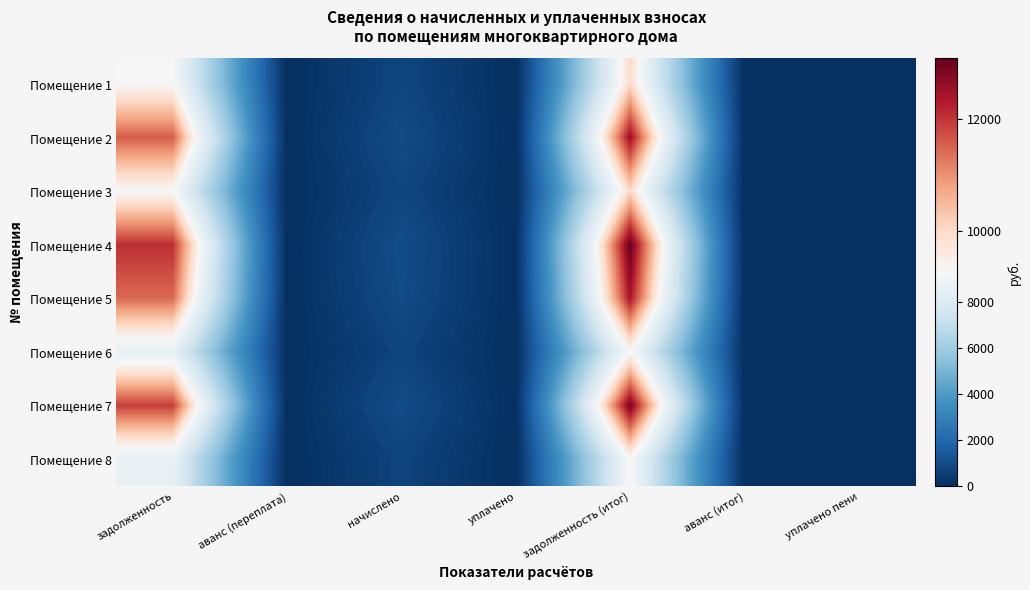

Reading left to right, what are all the values shown in this chart?

Помещение 1: задолженность=9254.4	аванс (переплата)=0.0	начислено=780.8	уплачено=0.0	задолженность (итог)=10035.2	аванс (итог)=0.0	уплачено пени=0.0
Помещение 2: задолженность=11558.4	аванс (переплата)=0.0	начислено=975.2	уплачено=0.0	задолженность (итог)=12533.6	аванс (итог)=0.0	уплачено пени=0.0
Помещение 3: задолженность=9254.4	аванс (переплата)=0.0	начислено=780.8	уплачено=0.0	задолженность (итог)=10035.2	аванс (итог)=0.0	уплачено пени=0.0
Помещение 4: задолженность=12057.6	аванс (переплата)=0.0	начислено=1017.4	уплачено=0.0	задолженность (итог)=13075.0	аванс (итог)=0.0	уплачено пени=0.0
Помещение 5: задолженность=11443.2	аванс (переплата)=0.0	начислено=965.5	уплачено=0.0	задолженность (итог)=12408.7	аванс (итог)=0.0	уплачено пени=0.0
Помещение 6: задолженность=8544.0	аванс (переплата)=0.0	начислено=720.9	уплачено=0.0	задолженность (итог)=9264.9	аванс (итог)=0.0	уплачено пени=0.0
Помещение 7: задолженность=11904.0	аванс (переплата)=0.0	начислено=1004.4	уплачено=0.0	задолженность (итог)=12908.4	аванс (итог)=0.0	уплачено пени=0.0
Помещение 8: задолженность=8544.0	аванс (переплата)=0.0	начислено=720.9	уплачено=0.0	задолженность (итог)=9264.9	аванс (итог)=0.0	уплачено пени=0.0